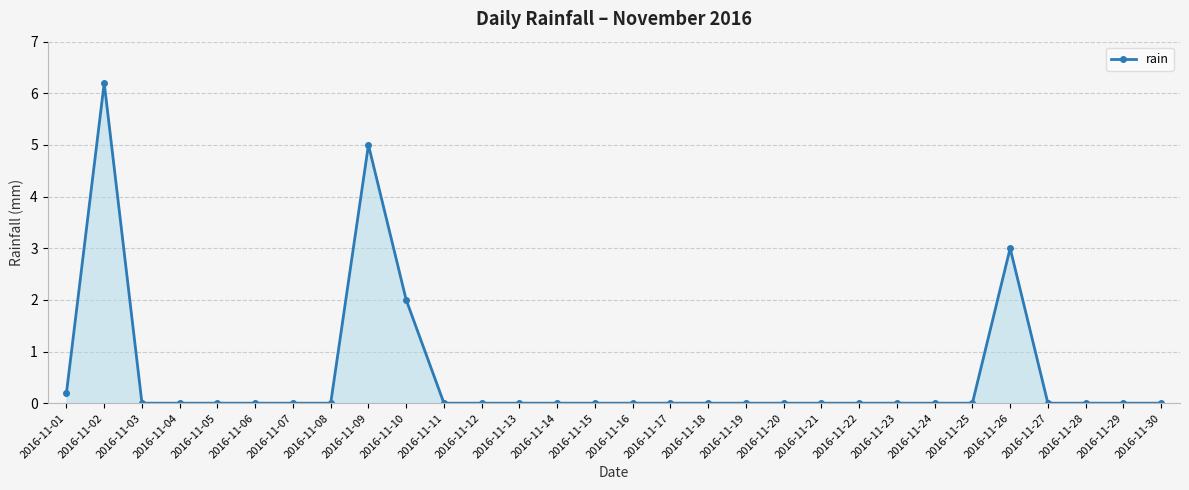

What is the change in value from 2016-11-10 to 2016-11-20?

-2.0